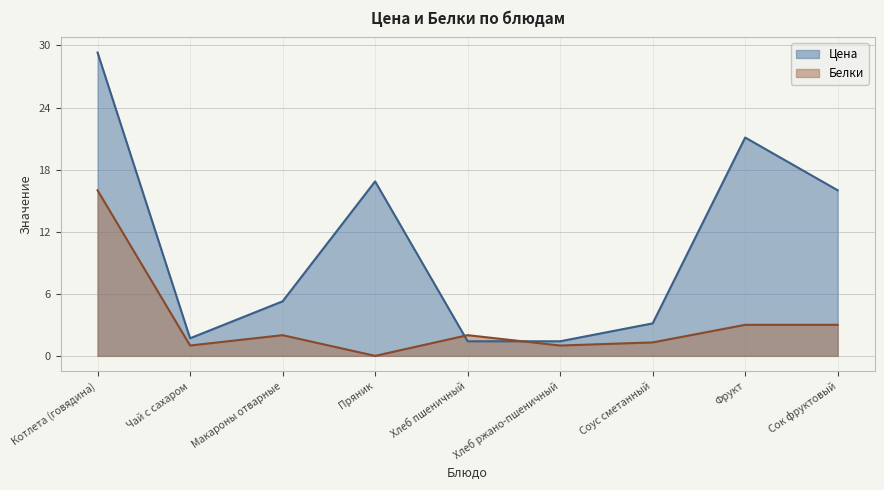

What is the value of the Цена point at the 1st from the left?

29.3